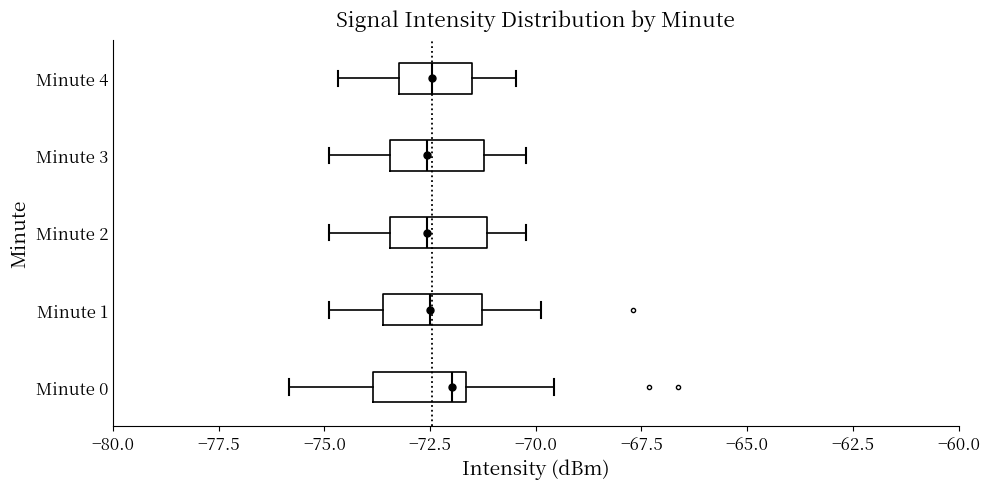

Reading bottom to top, transcribe this box plot: for each box, give where its median line is, the range the box spans, and where its two whiskers end, as read against the x-axis. The values are not printed on the chart, so give them approximately, as read against the axis.

Minute 0: median -72.0, box -74.0 to -71.5, whiskers -76.0 to -69.5
Minute 1: median -72.5, box -73.5 to -71.5, whiskers -75.0 to -70.0
Minute 2: median -72.5, box -73.5 to -71.0, whiskers -75.0 to -70.0
Minute 3: median -72.5, box -73.5 to -71.0, whiskers -75.0 to -70.0
Minute 4: median -72.5, box -73.0 to -71.5, whiskers -74.5 to -70.5